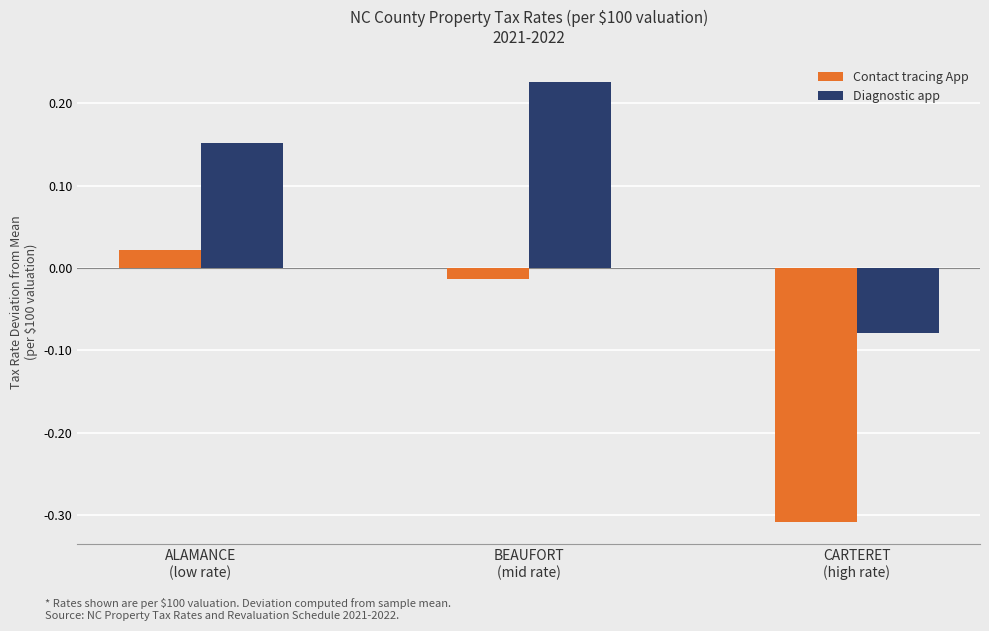

Where does the Diagnostic app series first go above 0?

ALAMANCE
(low rate)